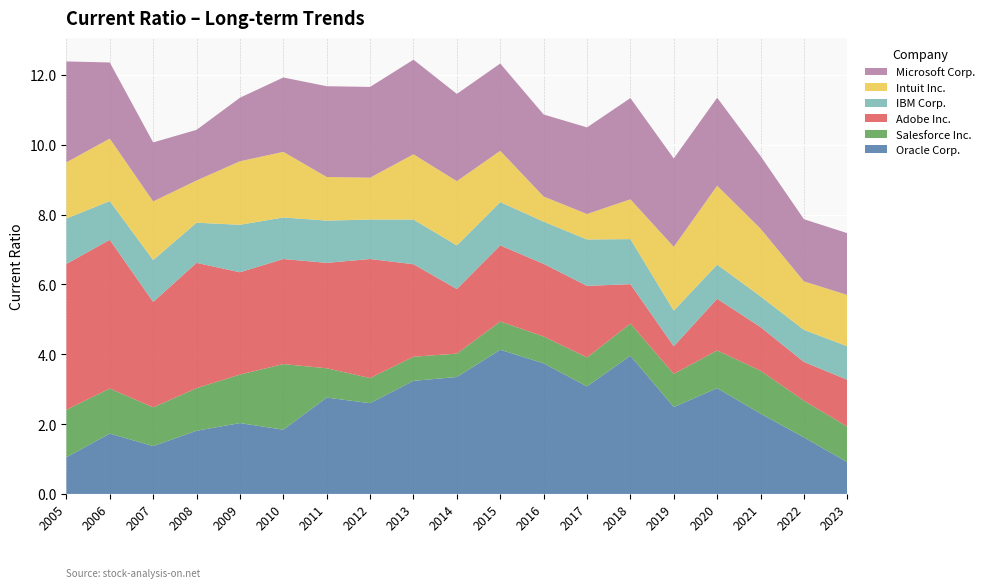

Reading right to left, transcribe all the data shown in this chart.

Oracle Corp.: 2023=0.9	2022=1.6	2021=2.3	2020=3.0	2019=2.5	2018=4.0	2017=3.1	2016=3.7	2015=4.1	2014=3.4	2013=3.2	2012=2.6	2011=2.8	2010=1.8	2009=2.0	2008=1.8	2007=1.4	2006=1.7	2005=1.1
Salesforce Inc.: 2023=1.0	2022=1.1	2021=1.2	2020=1.1	2019=0.9	2018=0.9	2017=0.8	2016=0.8	2015=0.8	2014=0.7	2013=0.7	2012=0.7	2011=0.8	2010=1.9	2009=1.4	2008=1.2	2007=1.1	2006=1.3	2005=1.4
Adobe Inc.: 2023=1.3	2022=1.1	2021=1.2	2020=1.5	2019=0.8	2018=1.1	2017=2.0	2016=2.1	2015=2.2	2014=1.9	2013=2.6	2012=3.4	2011=3.0	2010=3.0	2009=2.9	2008=3.6	2007=3.0	2006=4.3	2005=4.2
IBM Corp.: 2023=1.0	2022=0.9	2021=0.9	2020=1.0	2019=1.0	2018=1.3	2017=1.3	2016=1.2	2015=1.2	2014=1.2	2013=1.3	2012=1.1	2011=1.2	2010=1.2	2009=1.4	2008=1.1	2007=1.2	2006=1.1	2005=1.3
Intuit Inc.: 2023=1.5	2022=1.4	2021=1.9	2020=2.3	2019=1.8	2018=1.1	2017=0.7	2016=0.7	2015=1.5	2014=1.8	2013=1.9	2012=1.2	2011=1.2	2010=1.9	2009=1.8	2008=1.2	2007=1.7	2006=1.8	2005=1.6
Microsoft Corp.: 2023=1.8	2022=1.8	2021=2.1	2020=2.5	2019=2.5	2018=2.9	2017=2.5	2016=2.4	2015=2.5	2014=2.5	2013=2.7	2012=2.6	2011=2.6	2010=2.1	2009=1.8	2008=1.4	2007=1.7	2006=2.2	2005=2.9